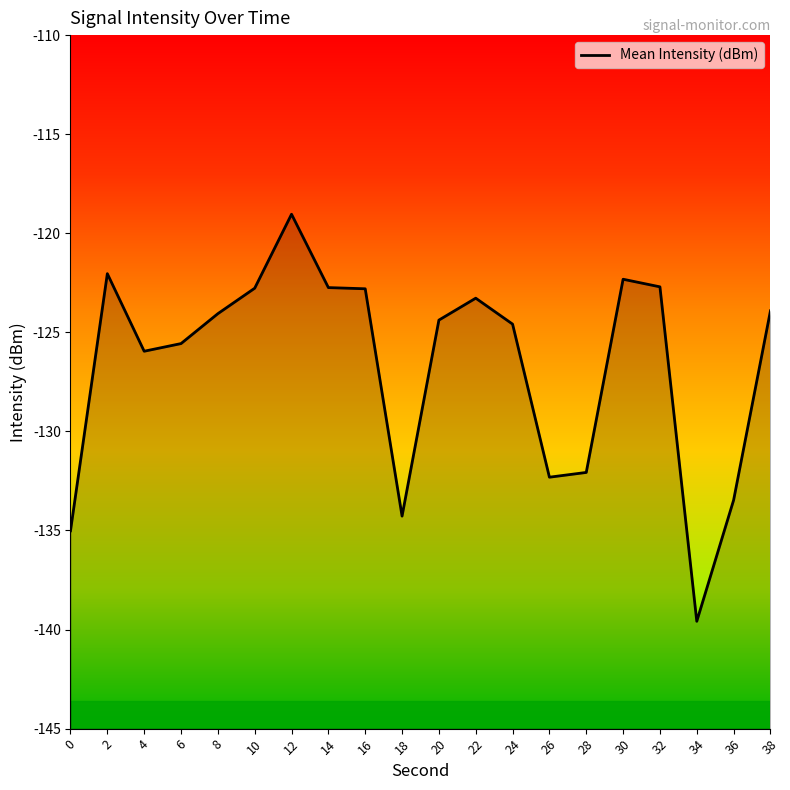

True or false: there are more than 0 points higher than both neighbors.

True